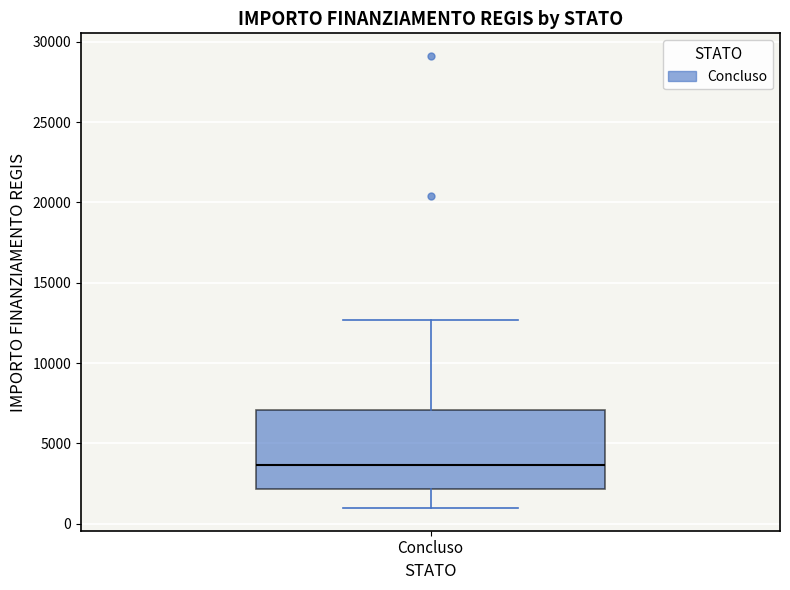

Where does the lower whisker of the box for Concluso end on the y-axis? The values are not printed on the chart, so give them approximately, as read against the axis.

1000